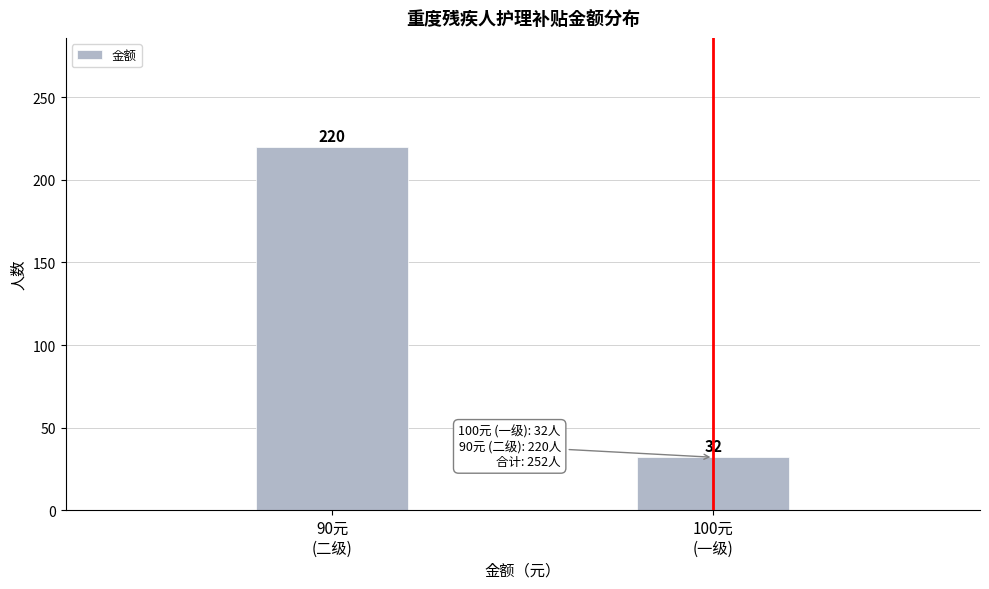

Reading left to right, what are all the values shown in this chart?

220	32